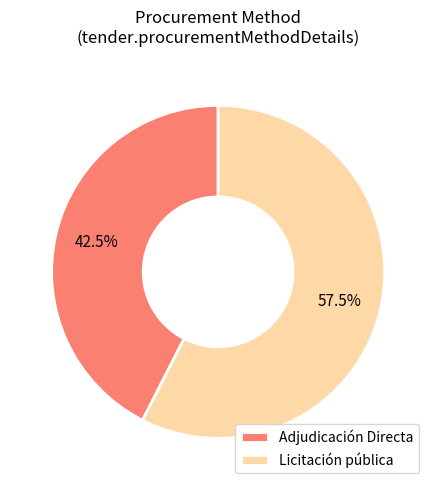

What is the total percentage of Licitación pública and Adjudicación Directa?

100.0%